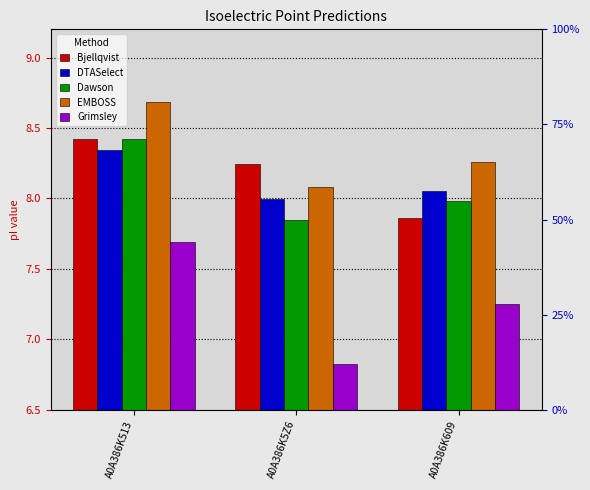

Is it true that EMBOSS equals 12.4 at A0A386K5Z6?

False